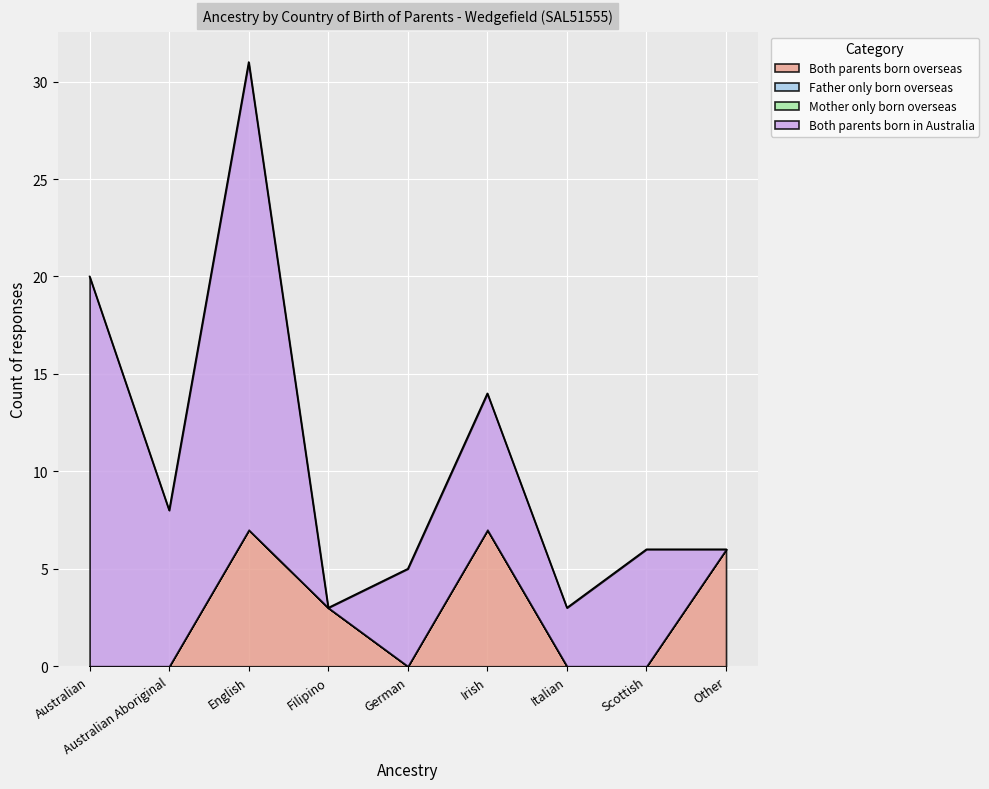

How many series are shown in this chart?

4